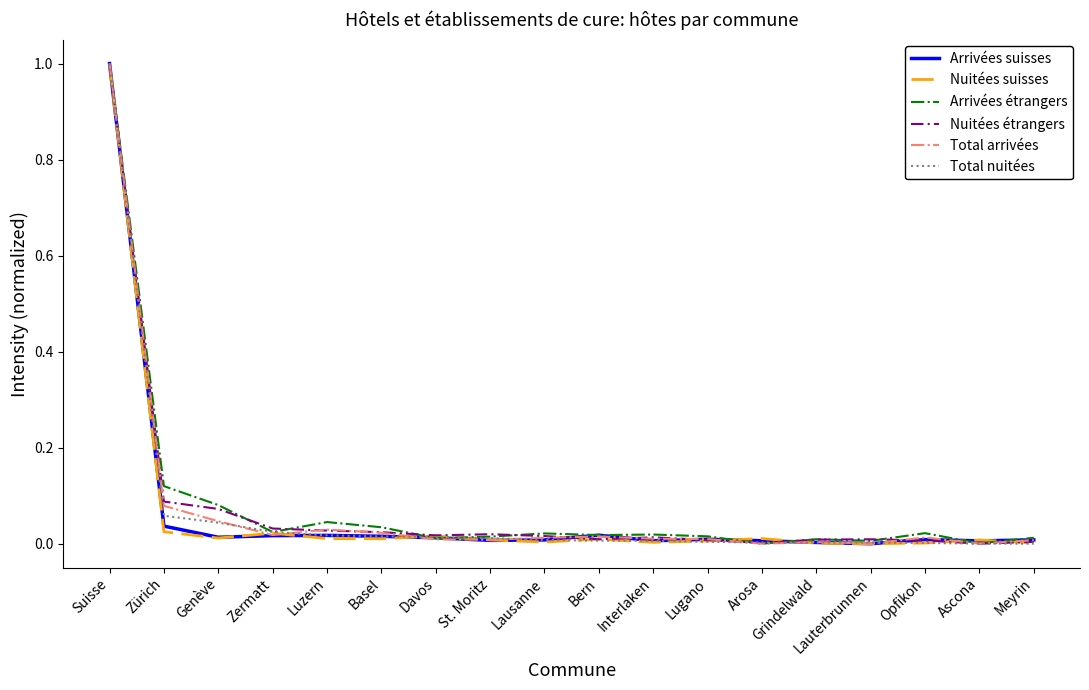

At which category is the sum across all series the highest?

Suisse